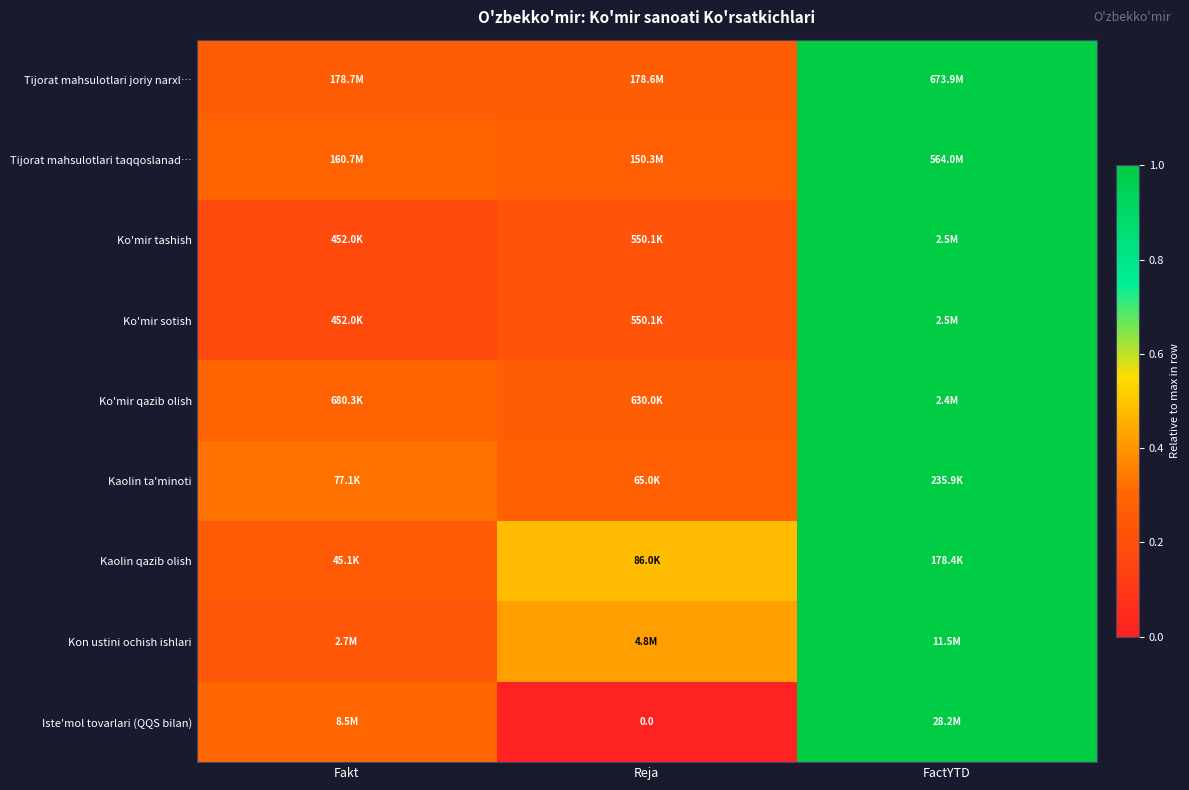

What is the approximate value of Kon ustini ochish ishlari at Reja?

0.4